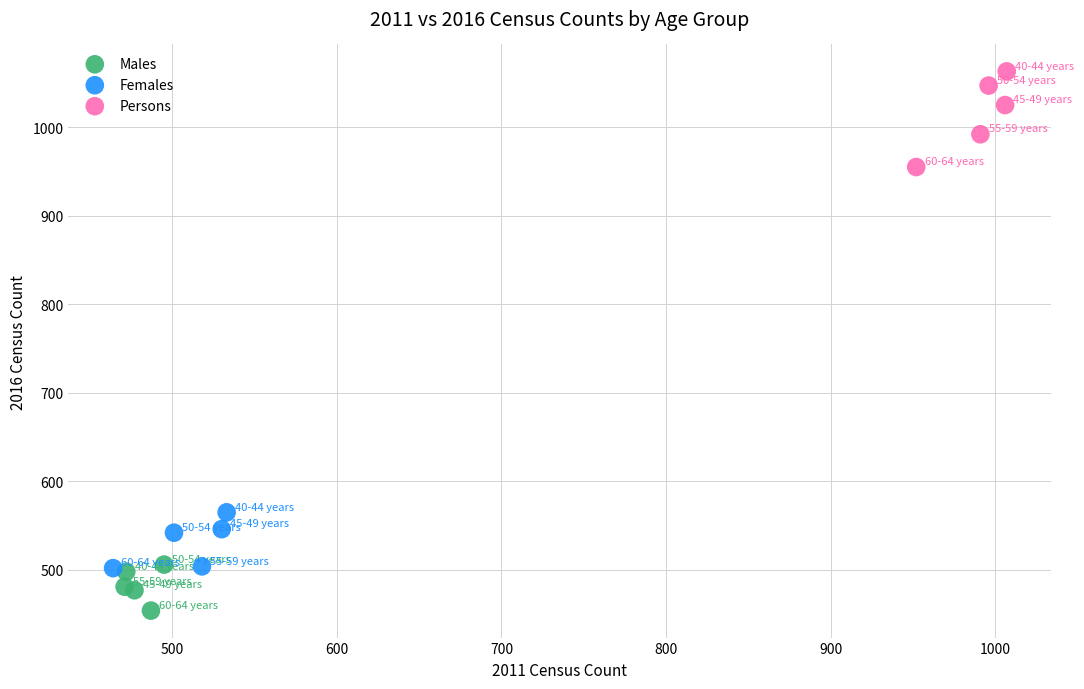

Which series has the largest Y range (max minus min)?

Persons